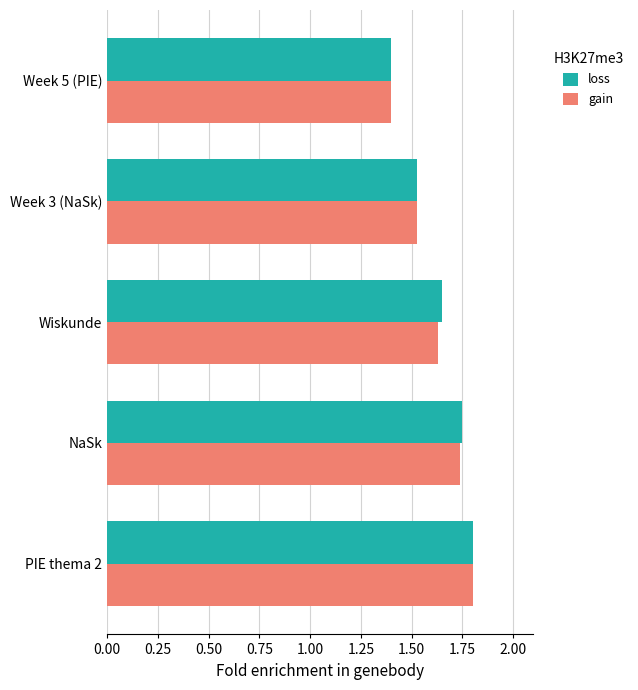

What is the sum of all loss values?

8.1